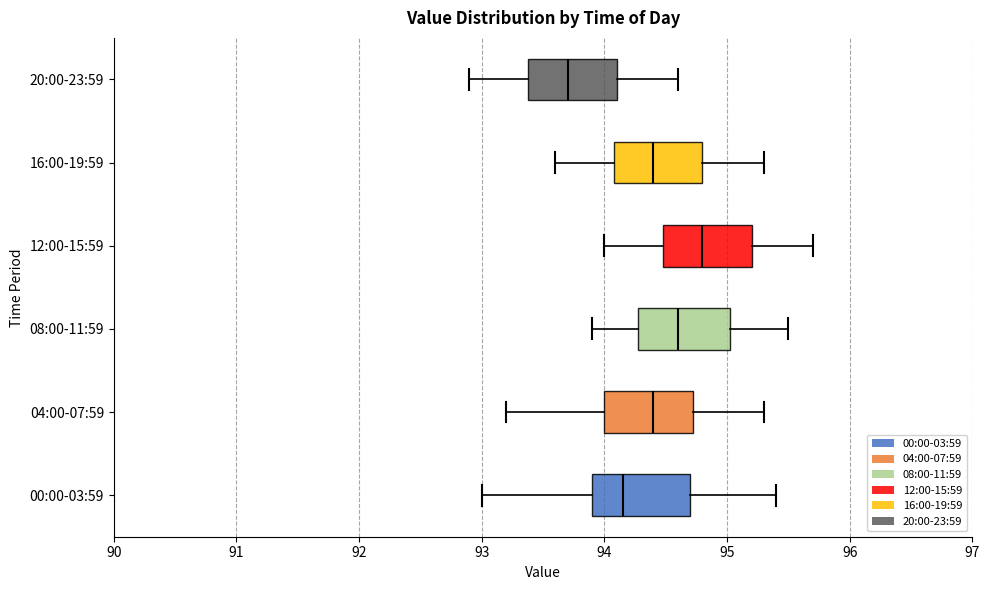

Which box has the furthest to the right median line?

12:00-15:59